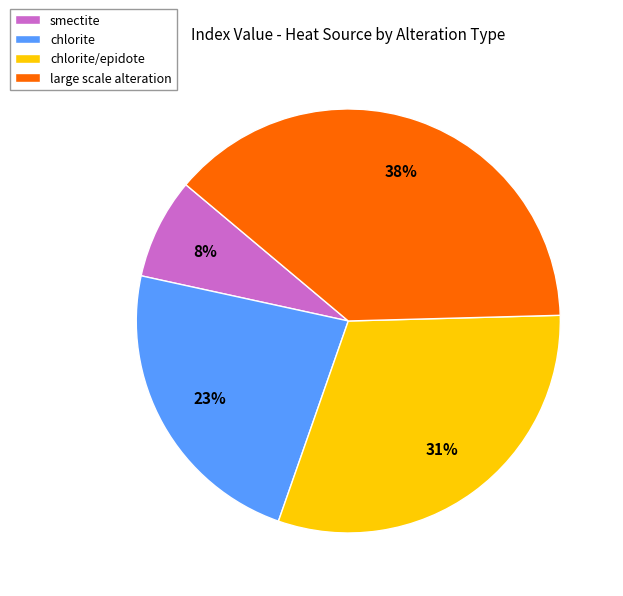

To the nearest percent, what portion does chlorite represent?

23%